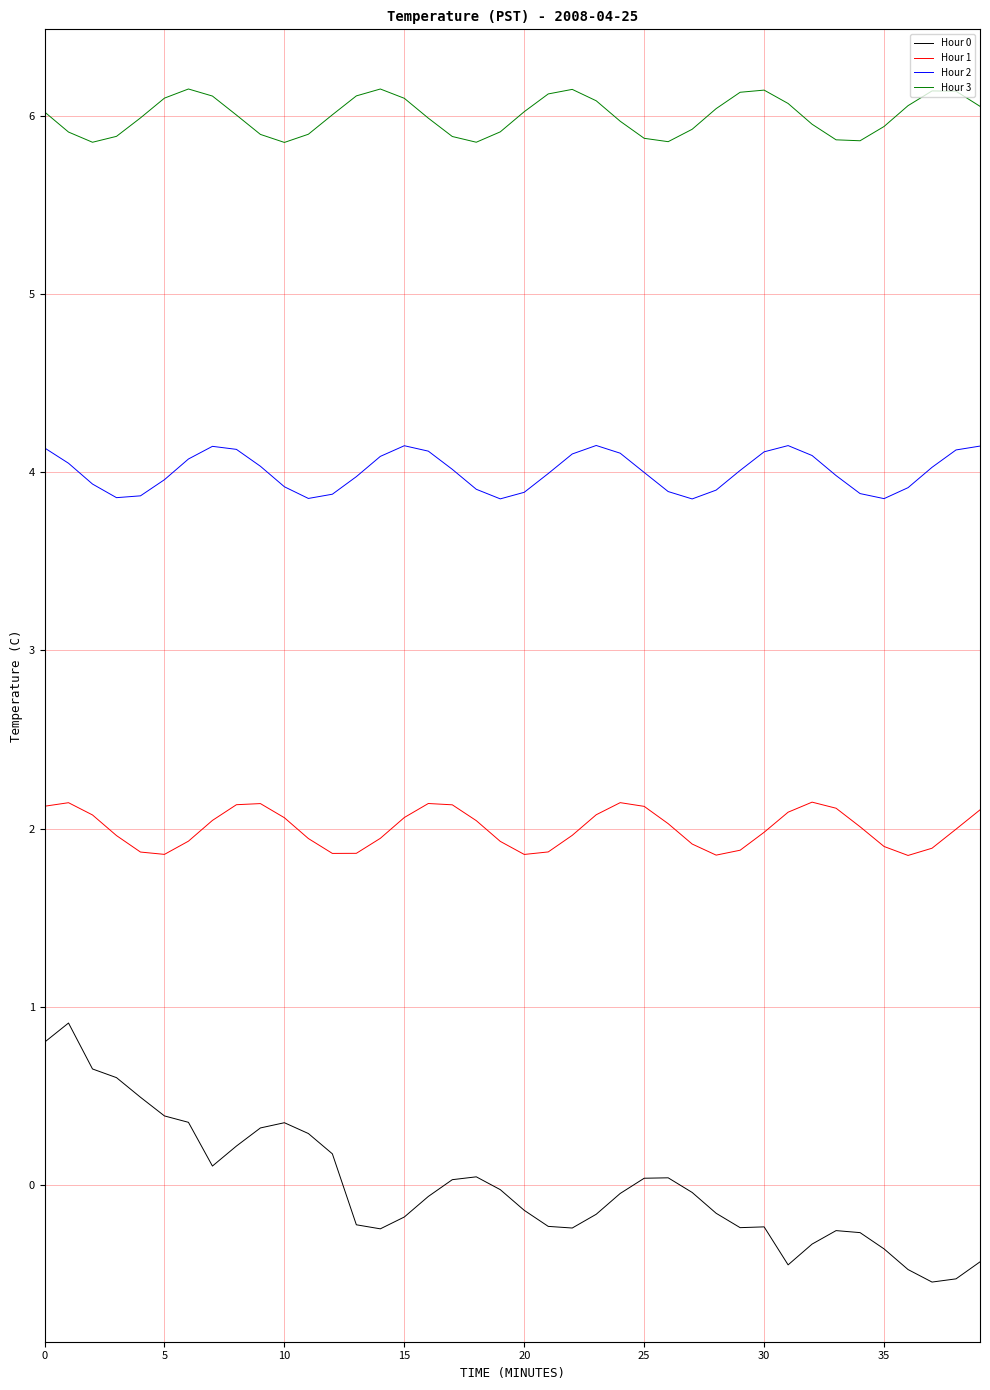

Is this an area chart (filled region under the line)?

No